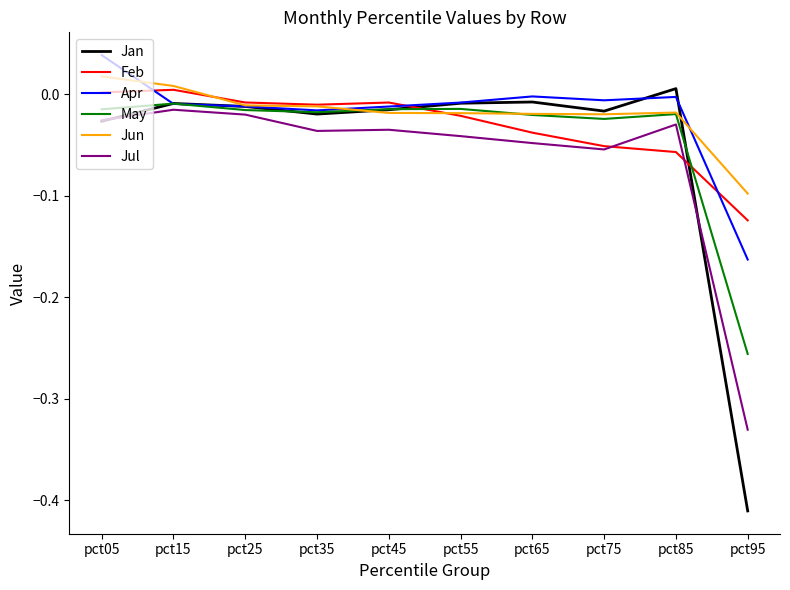

What are all the series names shown in the legend?

Jan, Feb, Apr, May, Jun, Jul